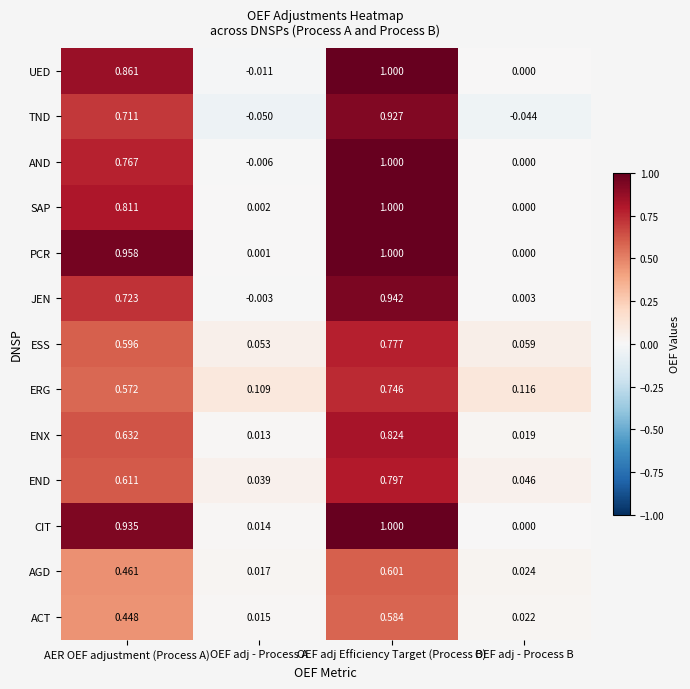

Count the number of data series in this chart.

13